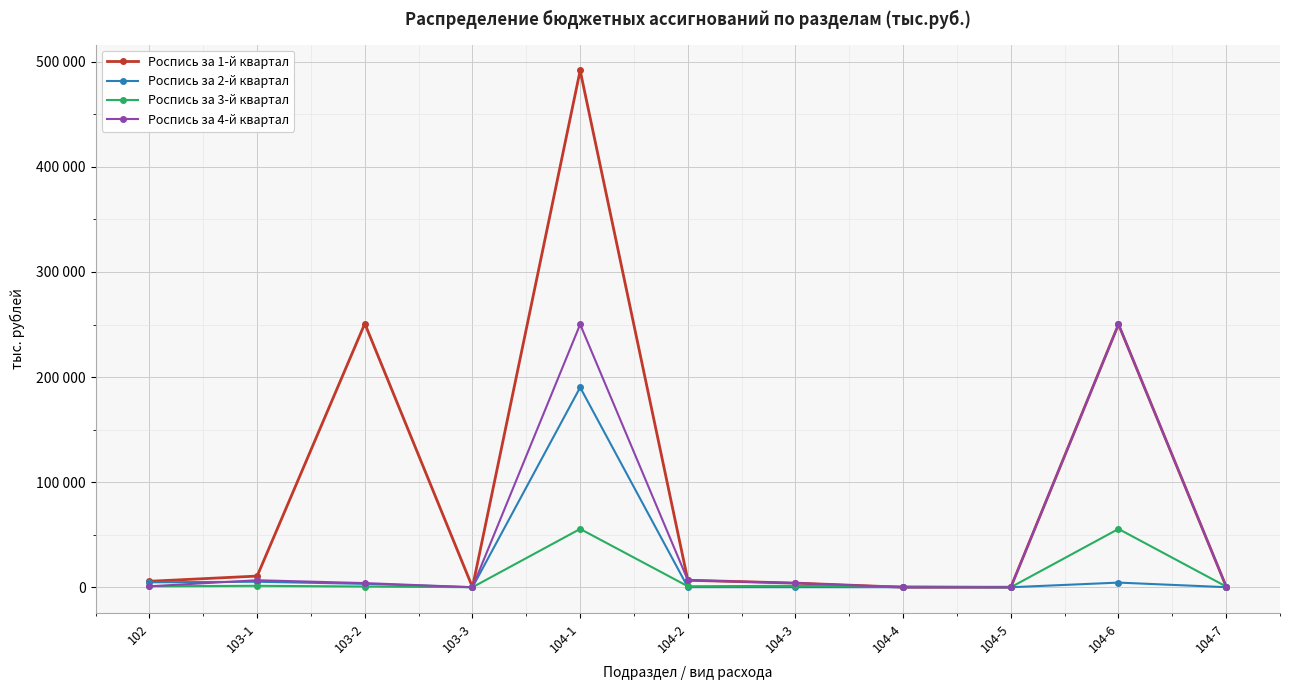

What are all the series names shown in the legend?

Роспись за 1-й квартал, Роспись за 2-й квартал, Роспись за 3-й квартал, Роспись за 4-й квартал